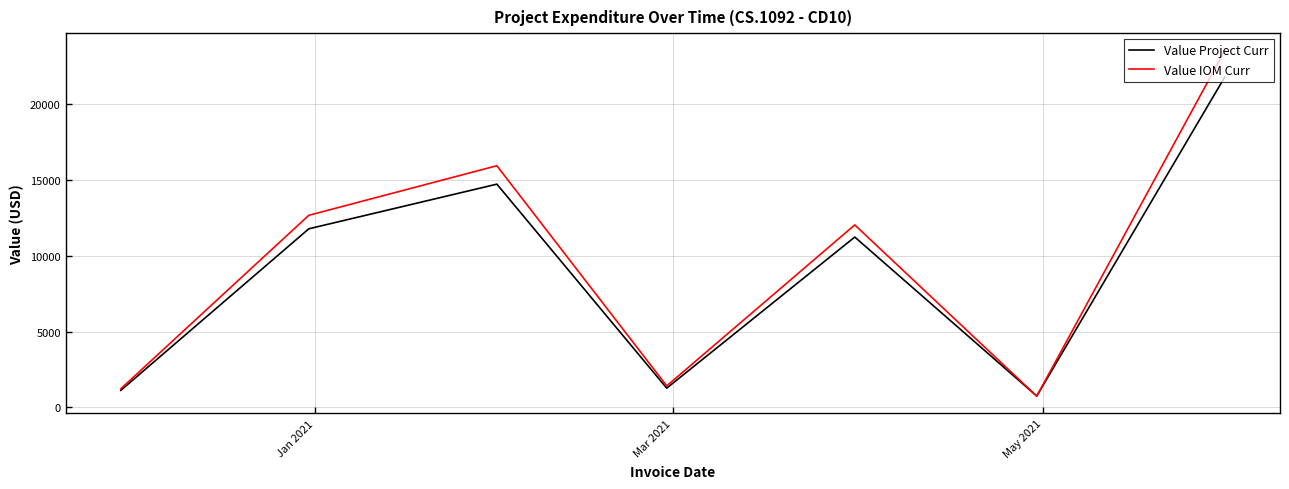

What is the smallest value displayed?

744.9